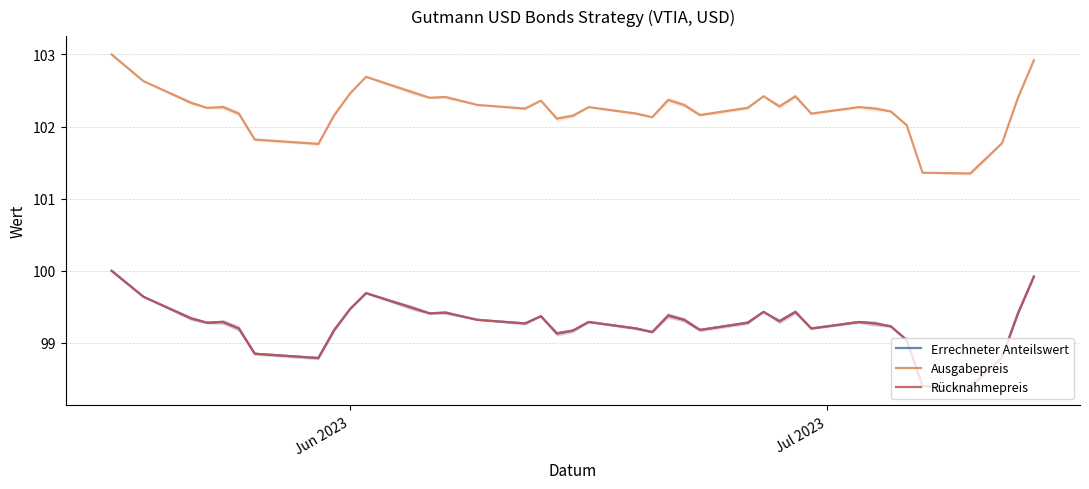

The value of Errechneter Anteilswert at 28 is 52.9. True or false?

False